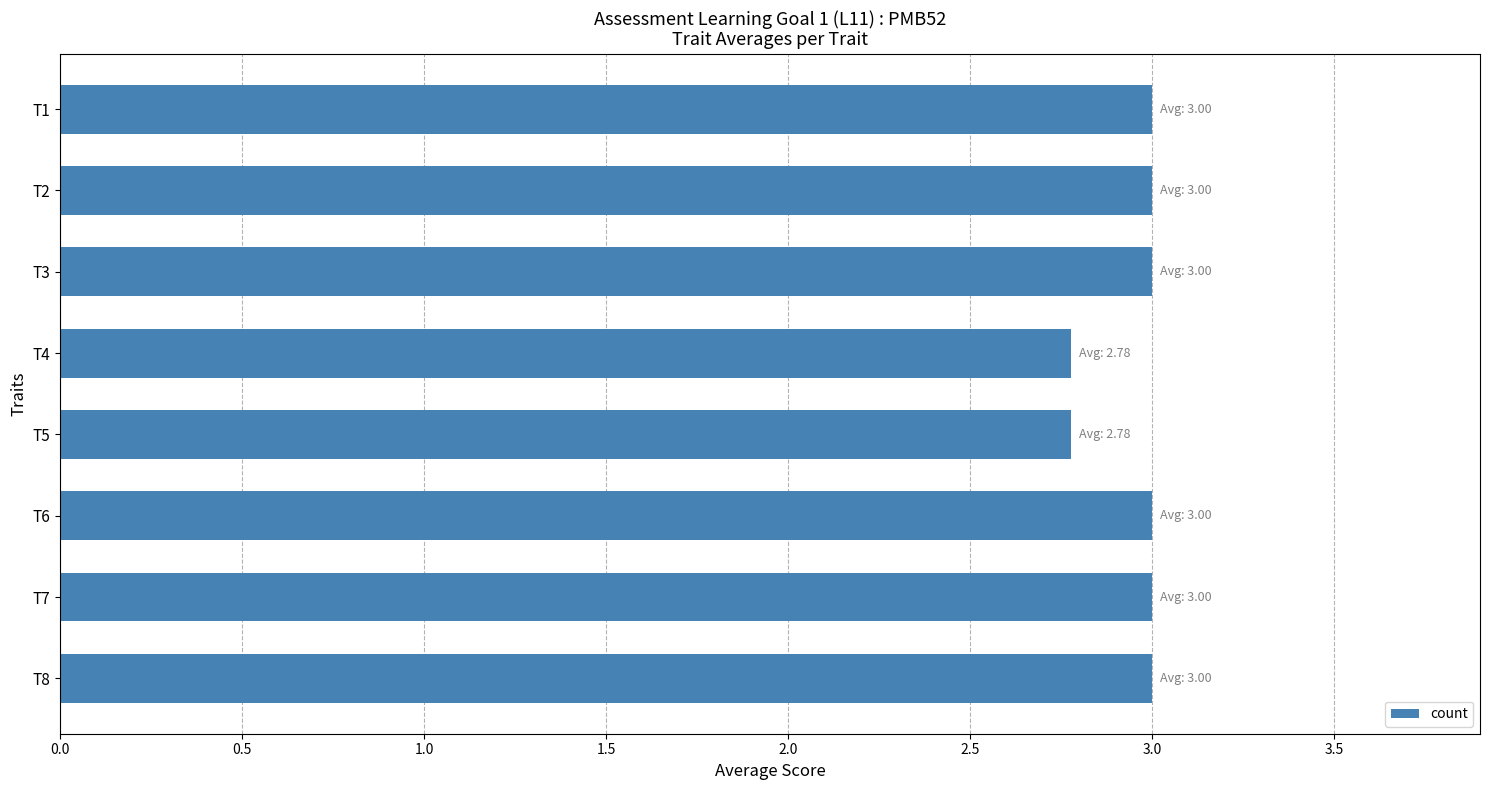

What is the difference between the maximum and minimum values?

0.2